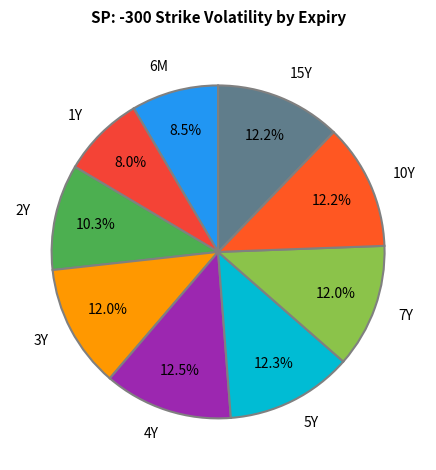

Do 3Y and 7Y together represent more than half of the pie?

No